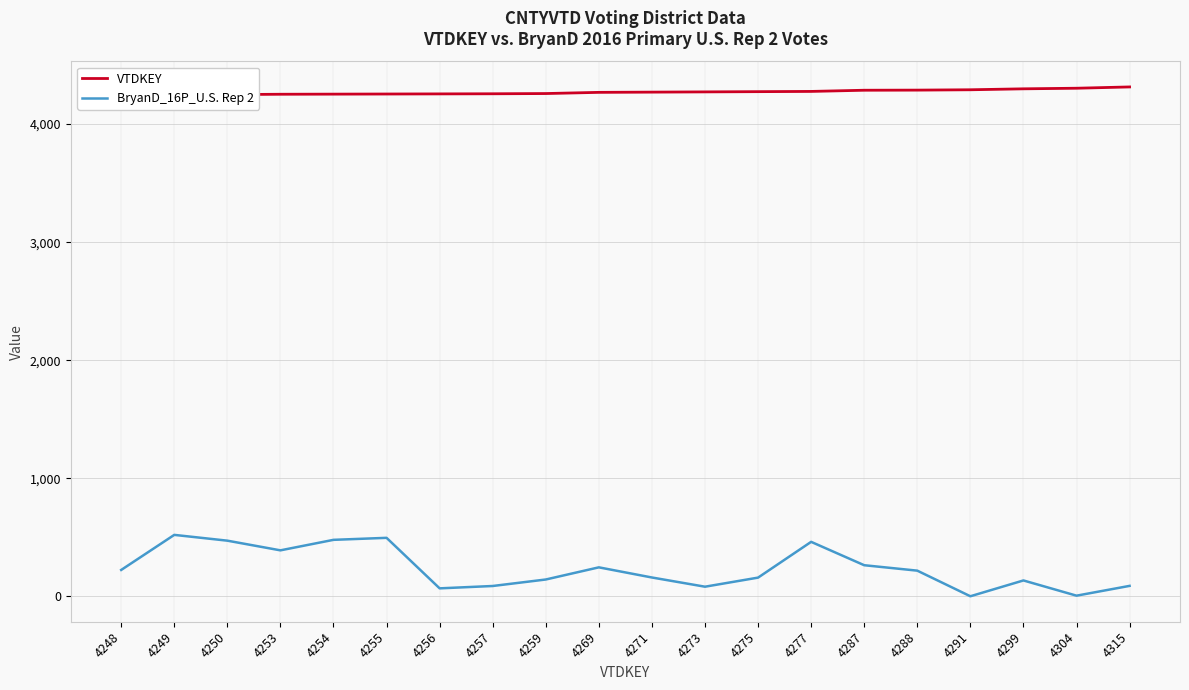

Reading left to right, transcribe all the data shown in this chart.

VTDKEY: 4248	4249	4250	4253	4254	4255	4256	4257	4259	4269	4271	4273	4275	4277	4287	4288	4291	4299	4304	4315
BryanD_16P_U.S. Rep 2: 223	520	471	389	478	495	67	87	142	245	159	81	158	461	263	217	0	134	5	88